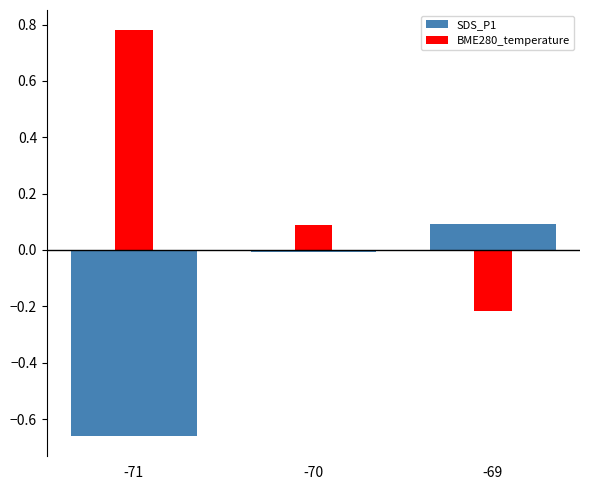

What is the difference between the highest and lowest values at -70?

0.1